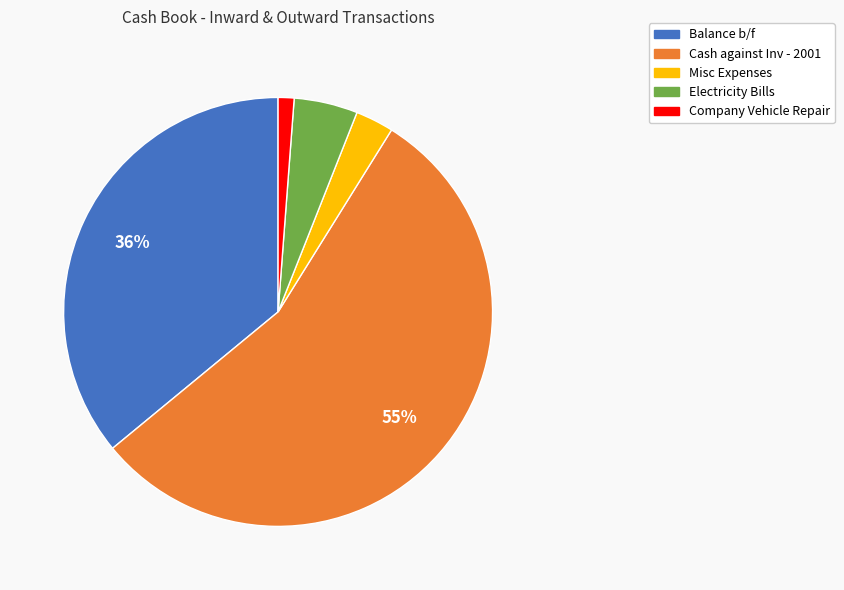

The Balance b/f slice represents 36% of the pie. True or false?

True